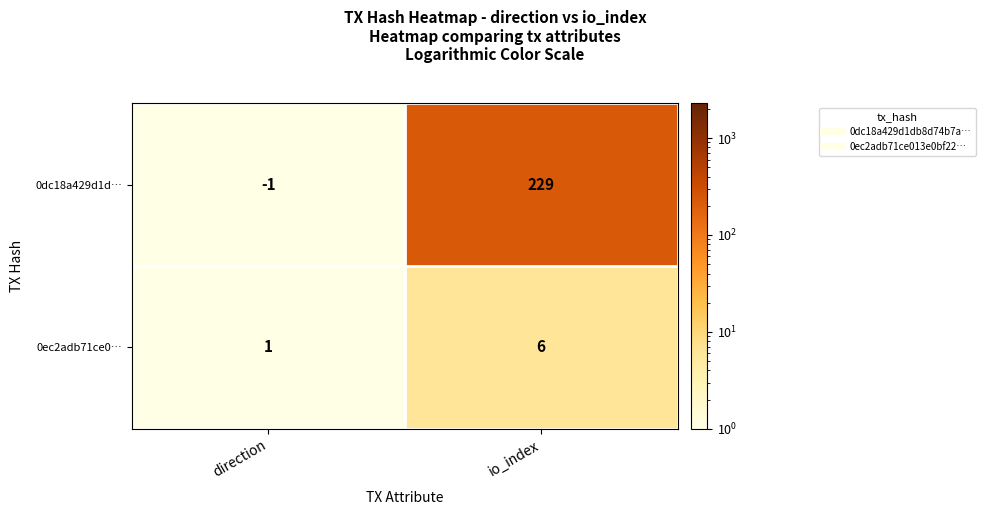

At which category does the chart reach its peak across all series?

io_index